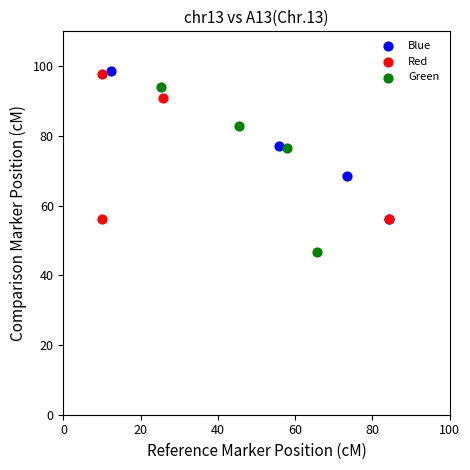

Which series has the widest spread of Y values?

Green